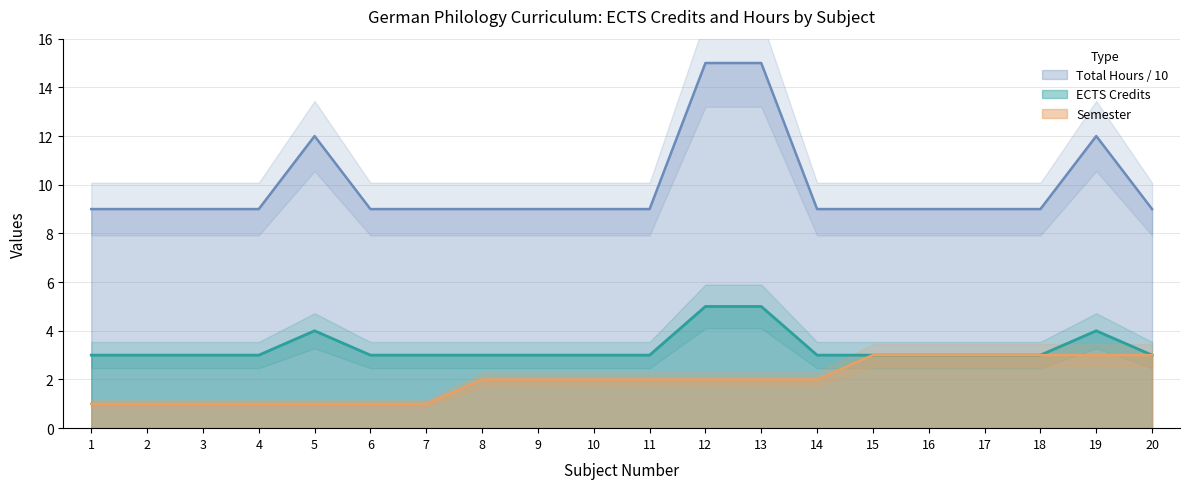

What is the sum of all ECTS Credits values?

66